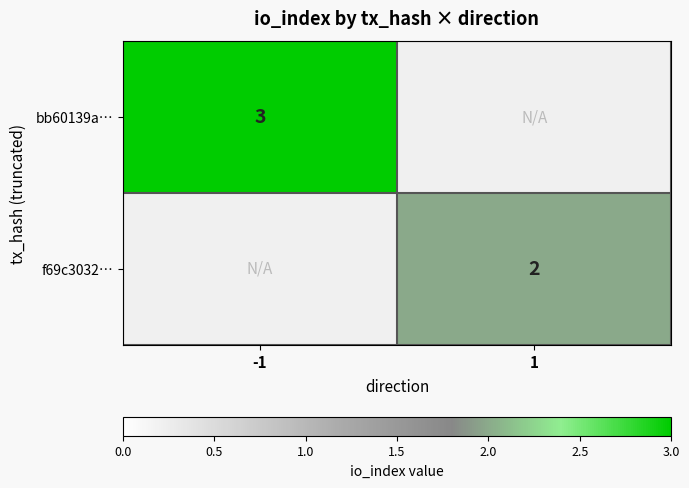

True or false: bb60139a… has a value of 3 at -1.

True